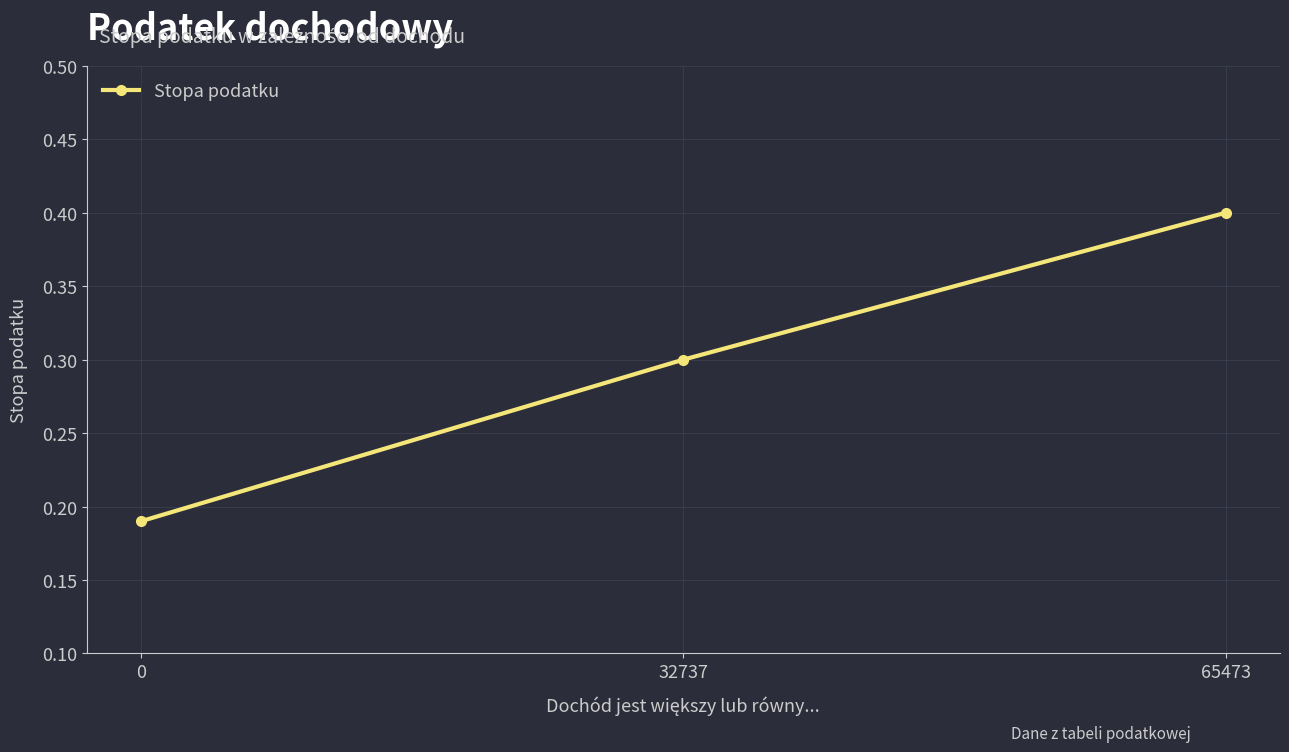

Count the number of data series in this chart.

1